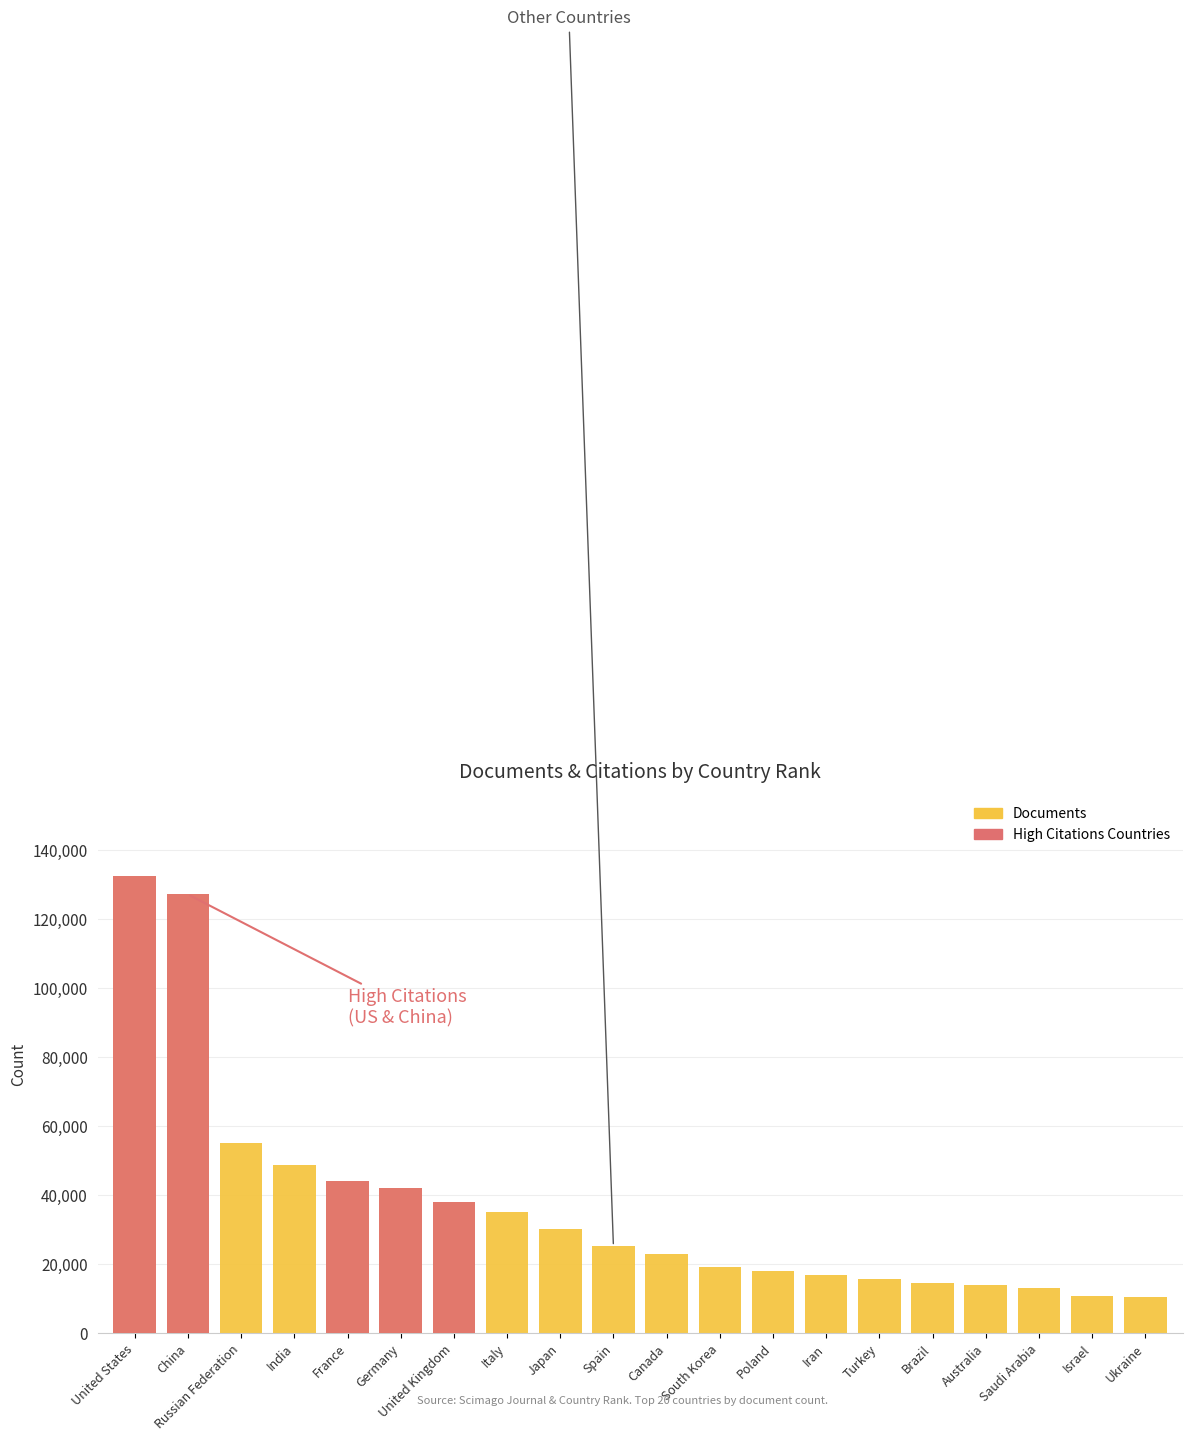

Between China and Ukraine, which series saw the biggest shift?

High Citations